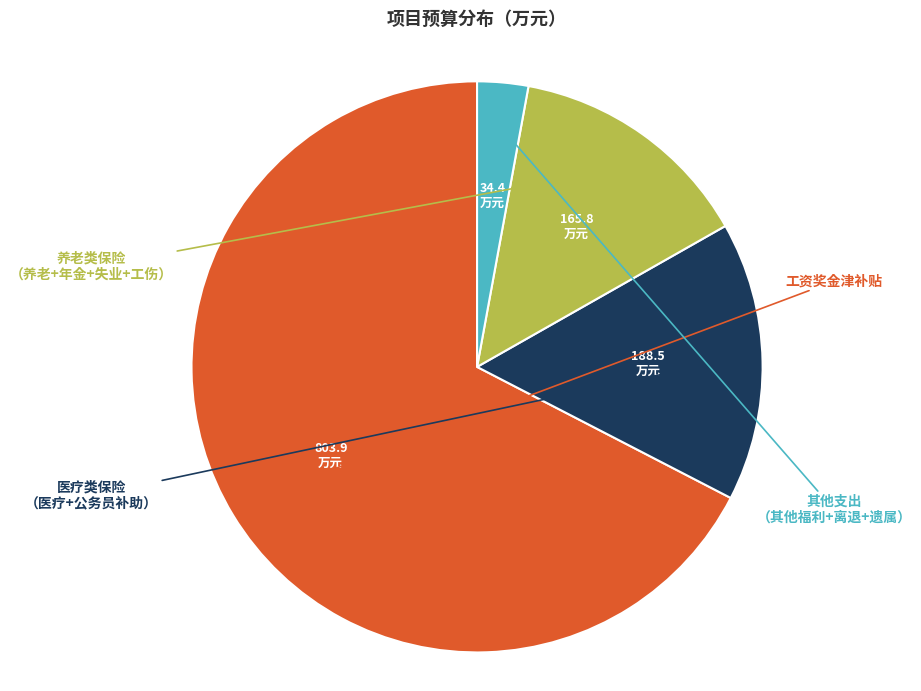

How many slices are in this pie chart?

4